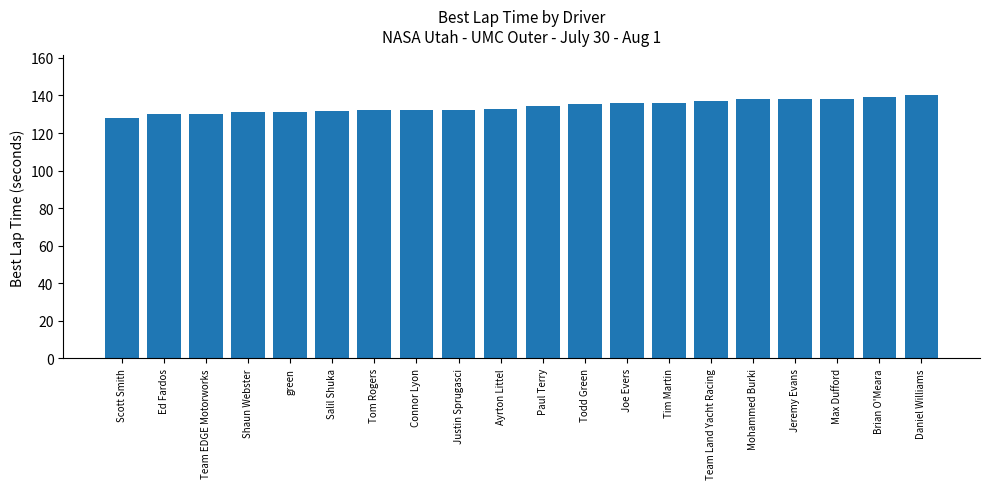

The value at green is 234.9. True or false?

False